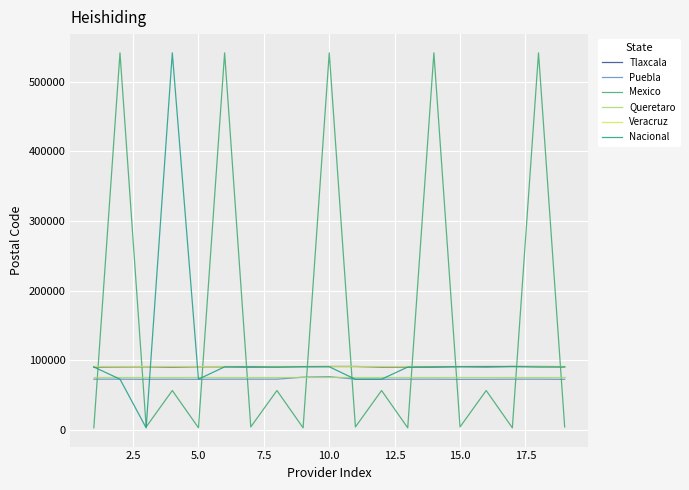

True or false: Queretaro and Mexico intersect in this chart.

True